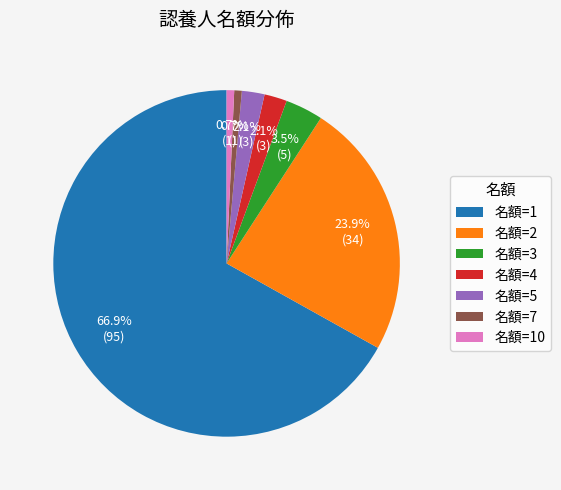

Which slice is the largest?

名額=1